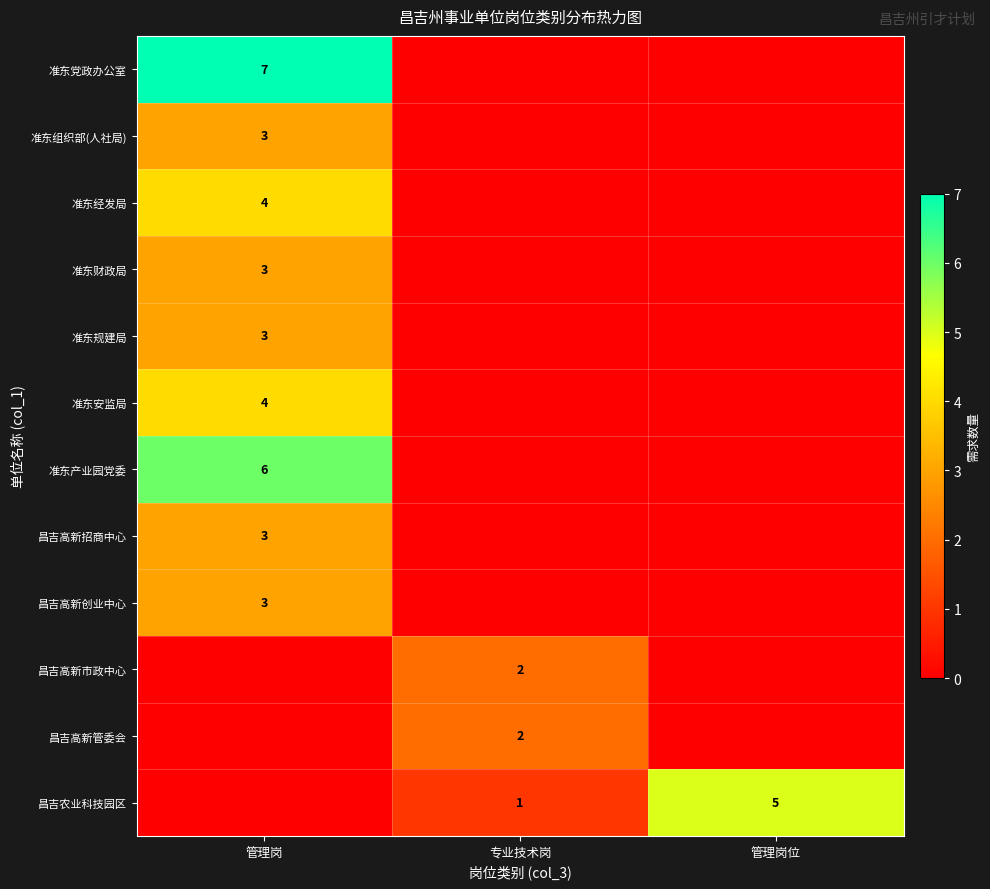

The 昌吉农业科技园区 series shows 0 at 专业技术岗. True or false?

False